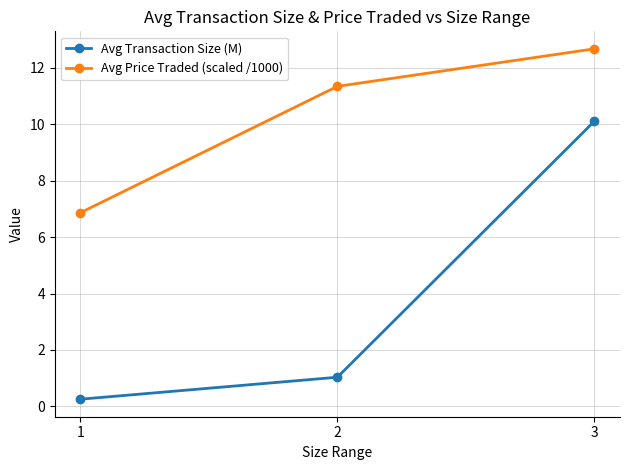

Between 2 and 3, which series saw the biggest shift?

Avg Transaction Size (M)